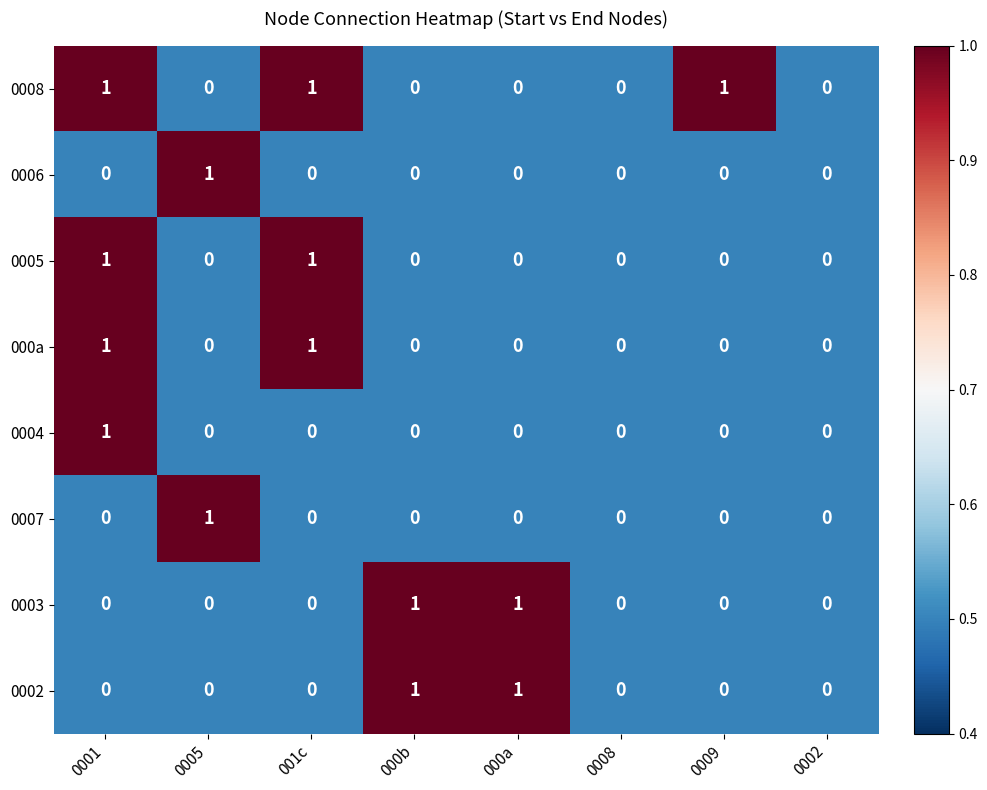

Is it true that 0008 equals 1 at 0001?

True